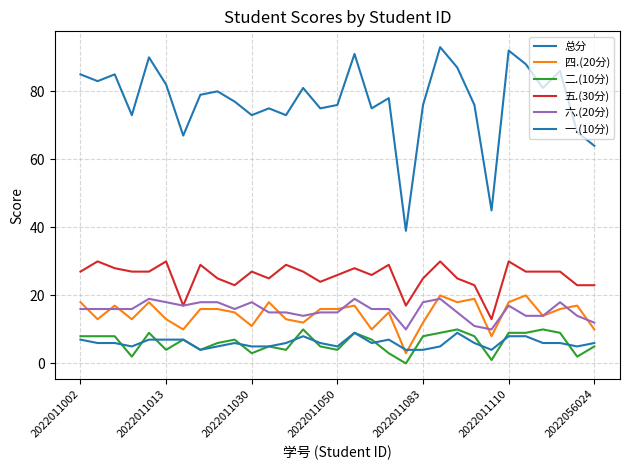

Does the chart display data point markers on the line(s)?

No